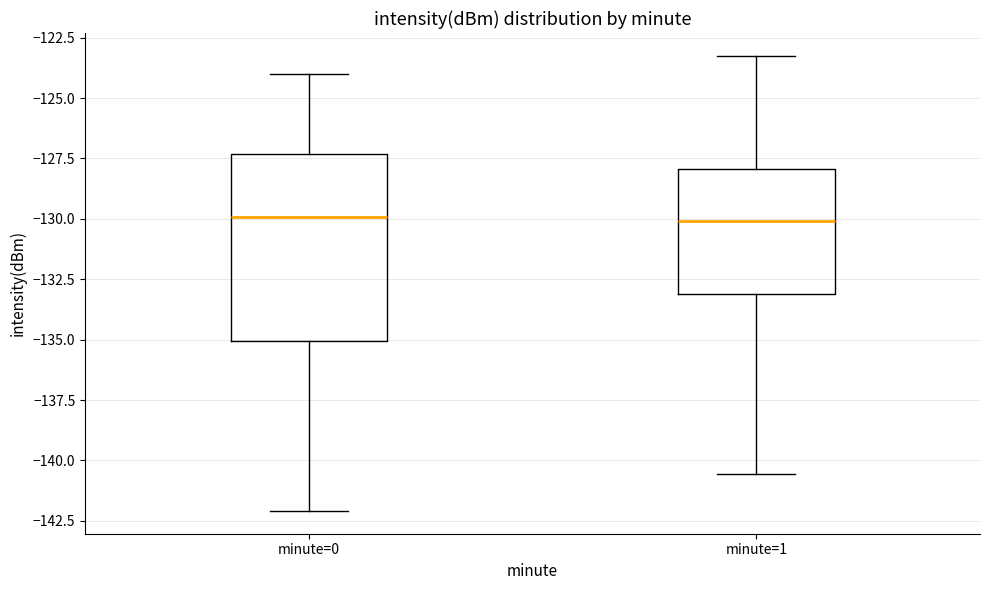

Reading left to right, read every box against the y-axis: the position of its median line, the range the box covers, and the ends of its whiskers. The values are not printed on the chart, so give them approximately, as read against the axis.

minute=0: median -130.0, box -135.0 to -127.5, whiskers -142.0 to -124.0
minute=1: median -130.0, box -133.0 to -128.0, whiskers -140.5 to -123.5